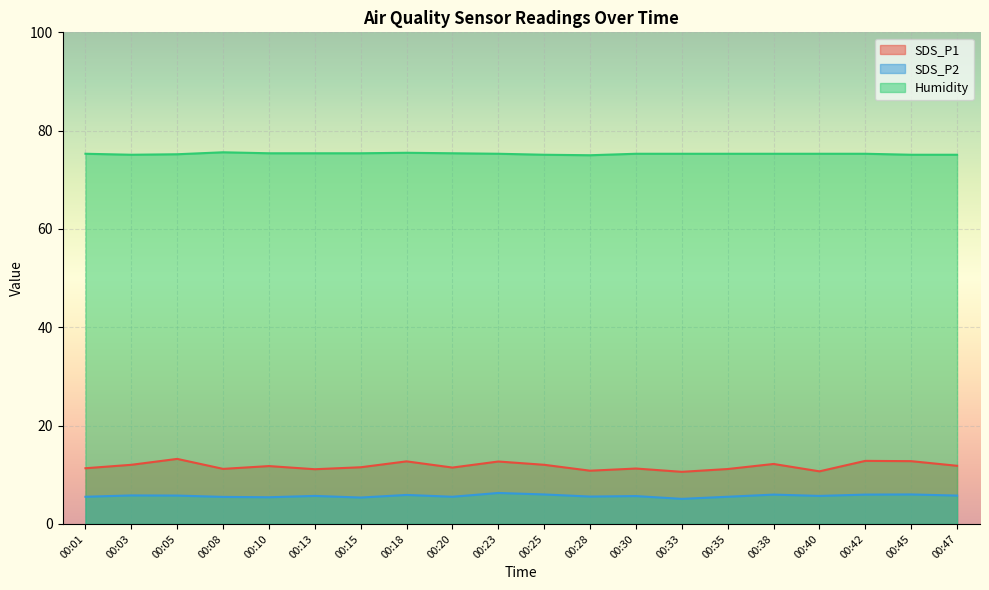

What is the value of the SDS_P2 point at the 5th from the left?

5.4